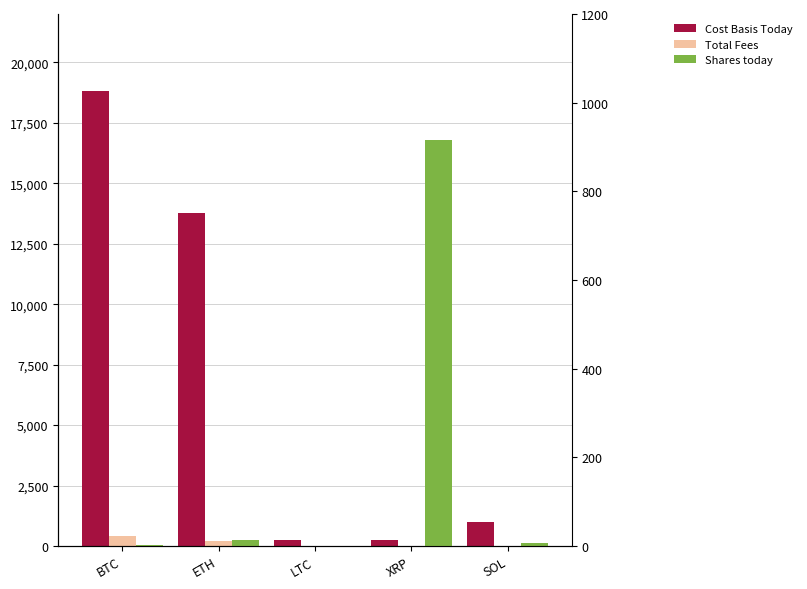

At which category is the sum across all series the highest?

BTC